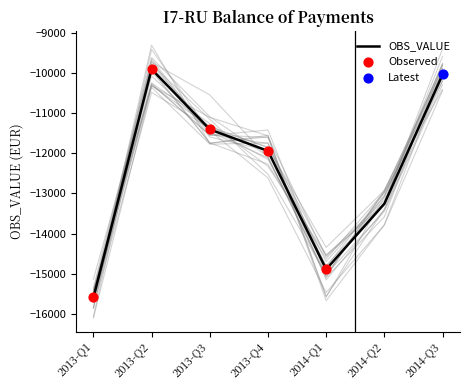

What is the change in value from 2013-Q3 to 2014-Q3?

+1366.2